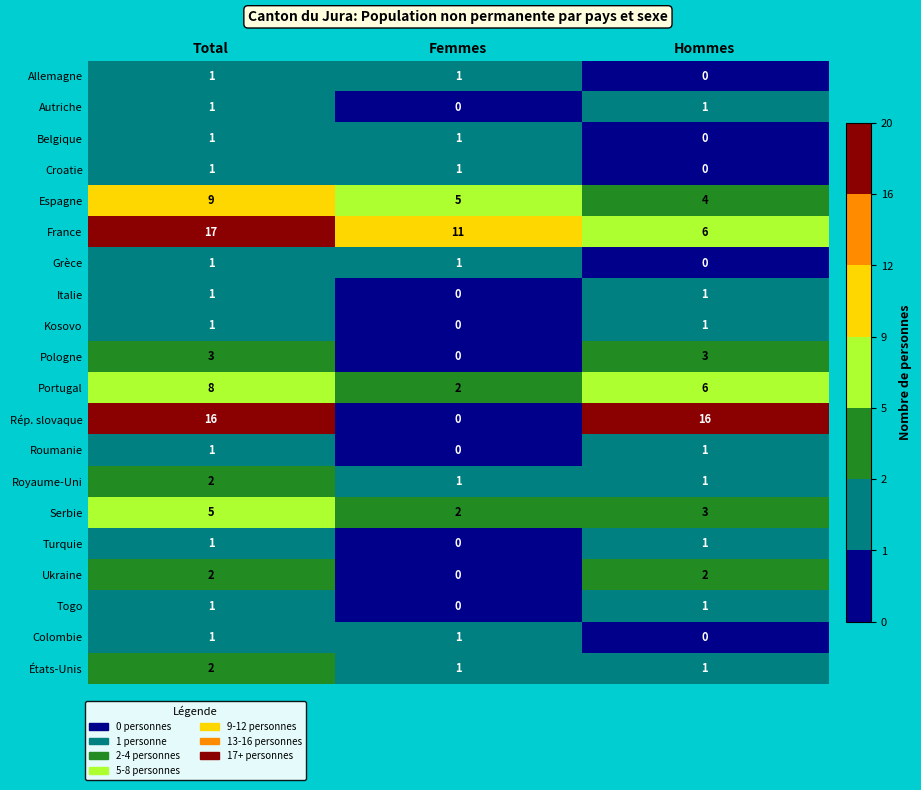

Which category has the lowest value in the Rép. slovaque series?

Femmes